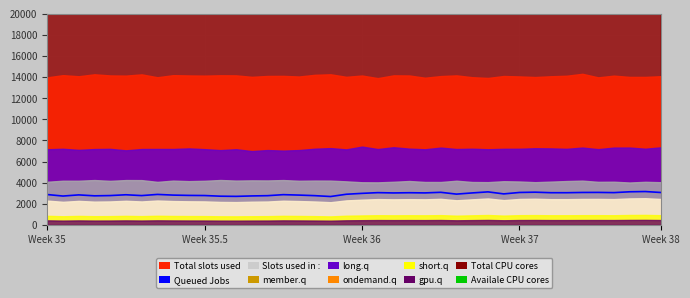

The Availale CPU cores series shows 8184 at Week 35. True or false?

False